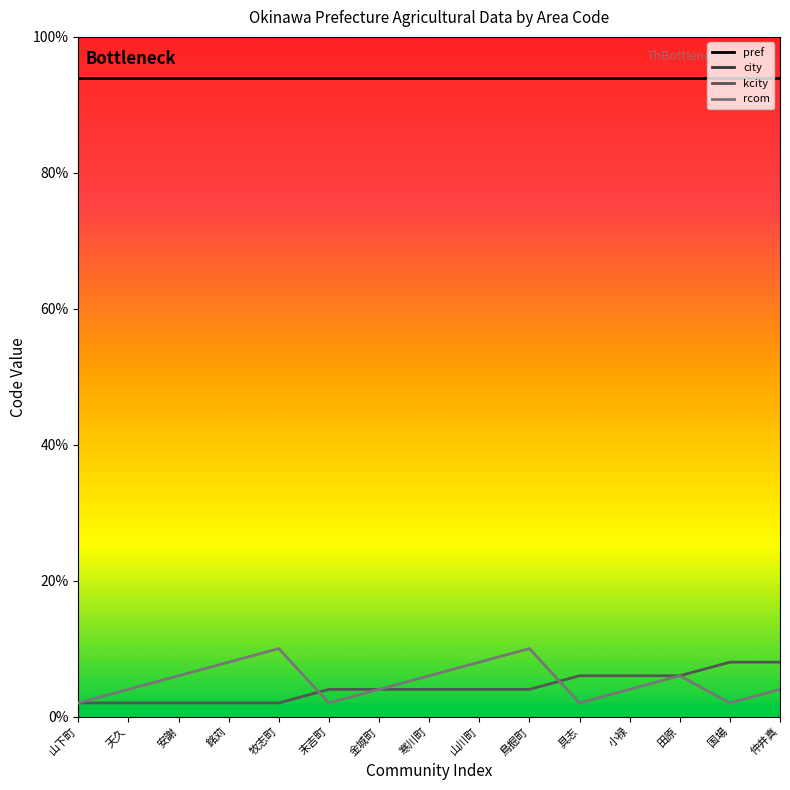

Where is the first local maximum for rcom?

牧志町